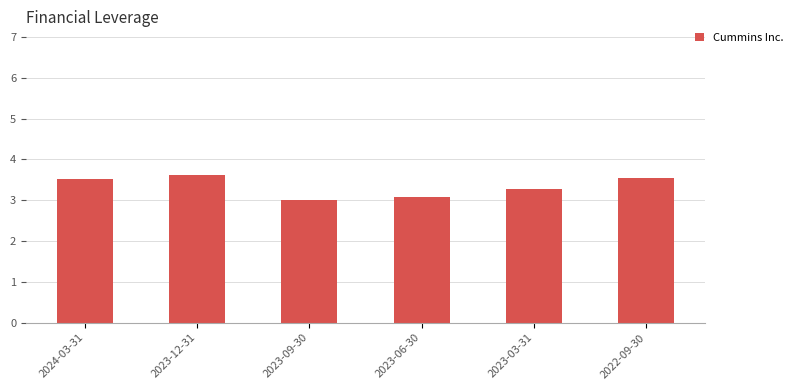

The chart shows a value of 3.1 at 2023-06-30. True or false?

True